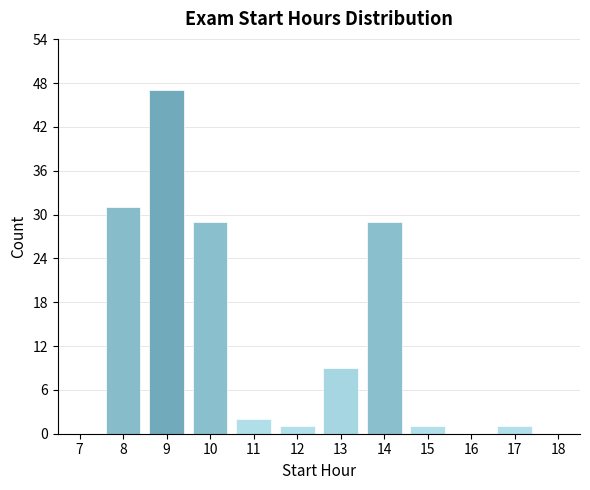

Reading right to left, list all the values displayed in this chart.

17=1	16=0	15=1	14=29	13=9	12=1	11=2	10=29	9=47	8=31	7=0